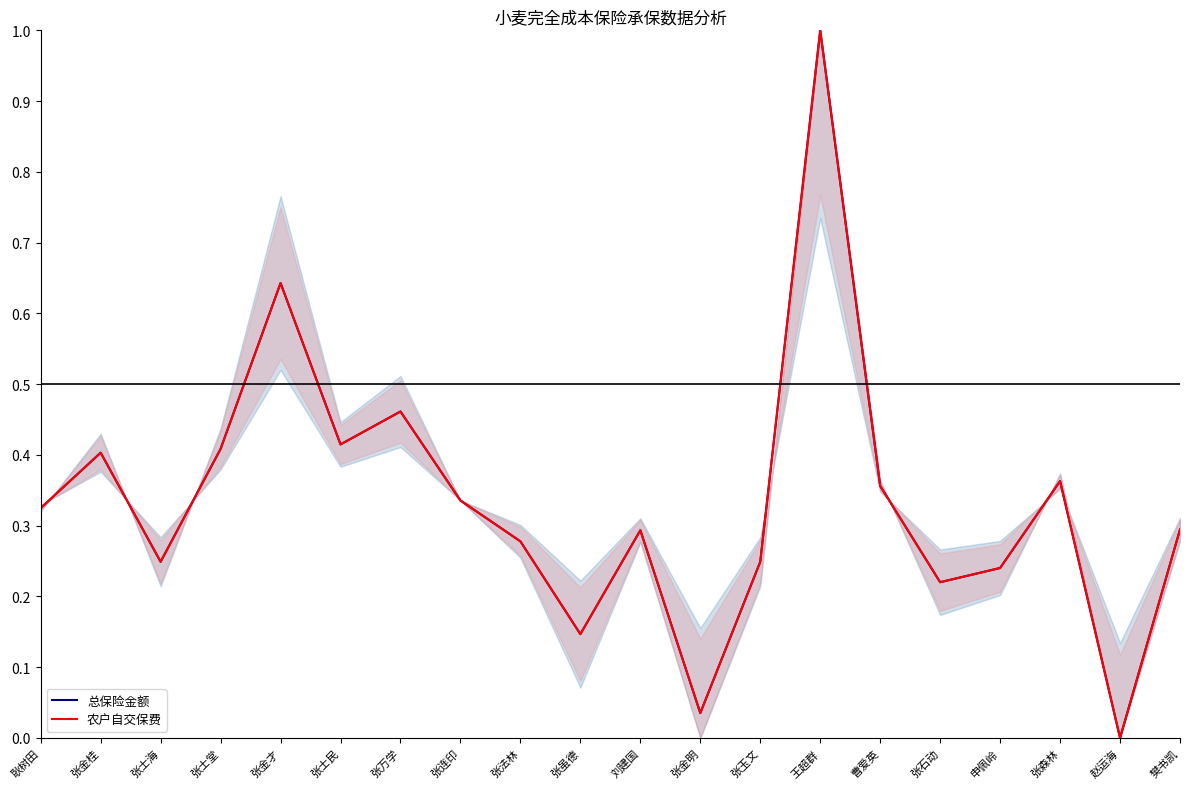

At which label is 农户自交保费金额_均值 closest to 0?

赵运海